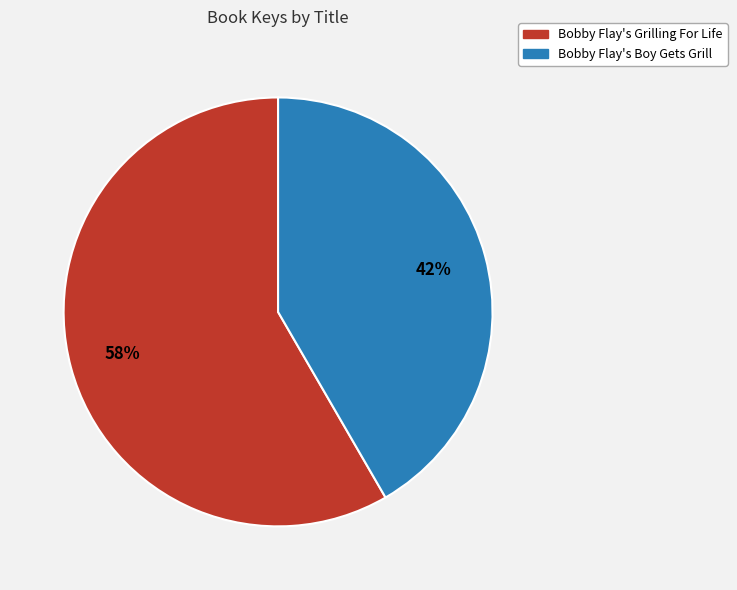

Which category has the biggest portion of the pie?

Bobby Flay's Grilling For Life